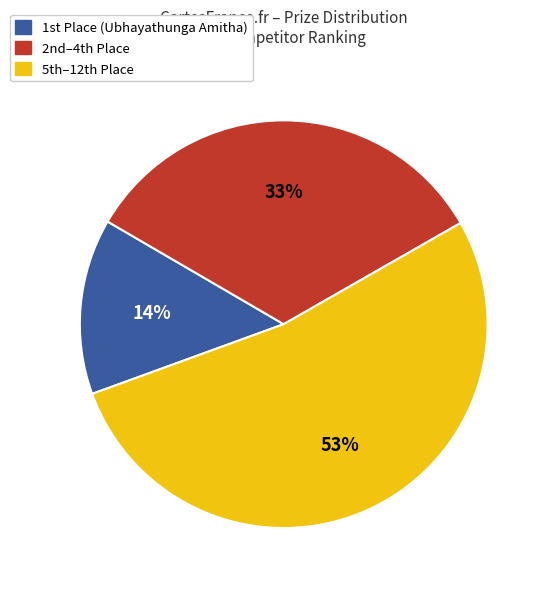

Is there any slice that represents more than half of the pie?

Yes